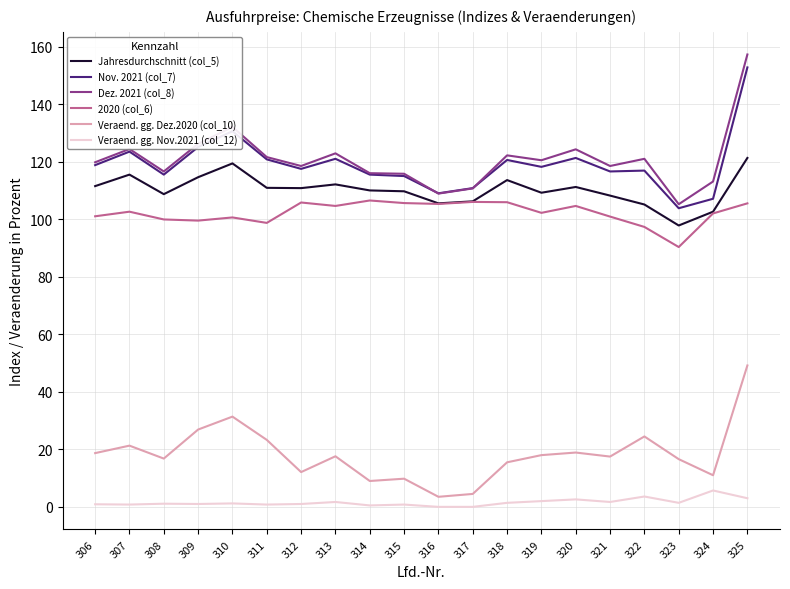

In 2020 (col_6), how many points are lower than both neighbors (excluding endpoints)?

6